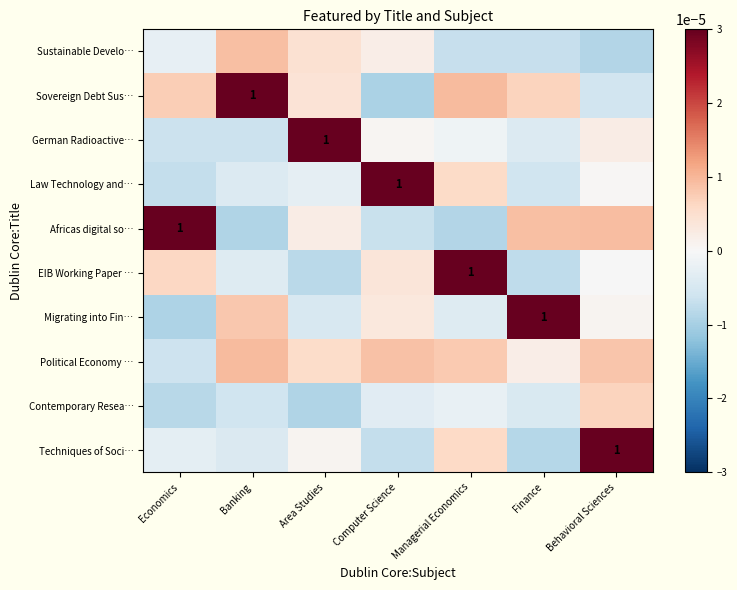

What is the difference between the highest and lowest values at Banking?

1.0